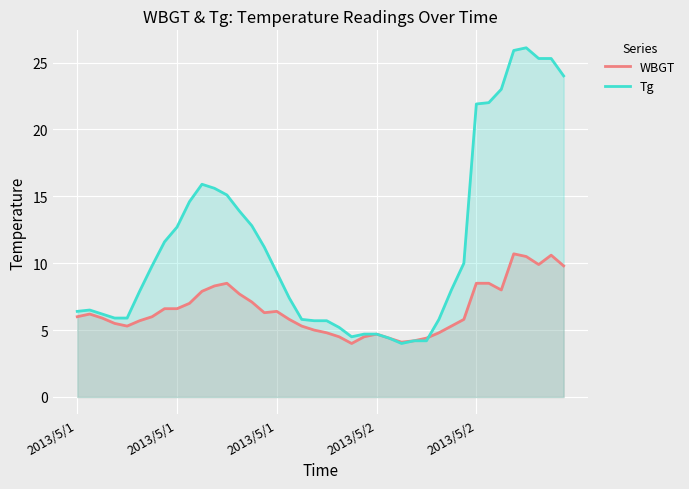

What is the difference between the second highest and minimum values in the WBGT series?

6.6